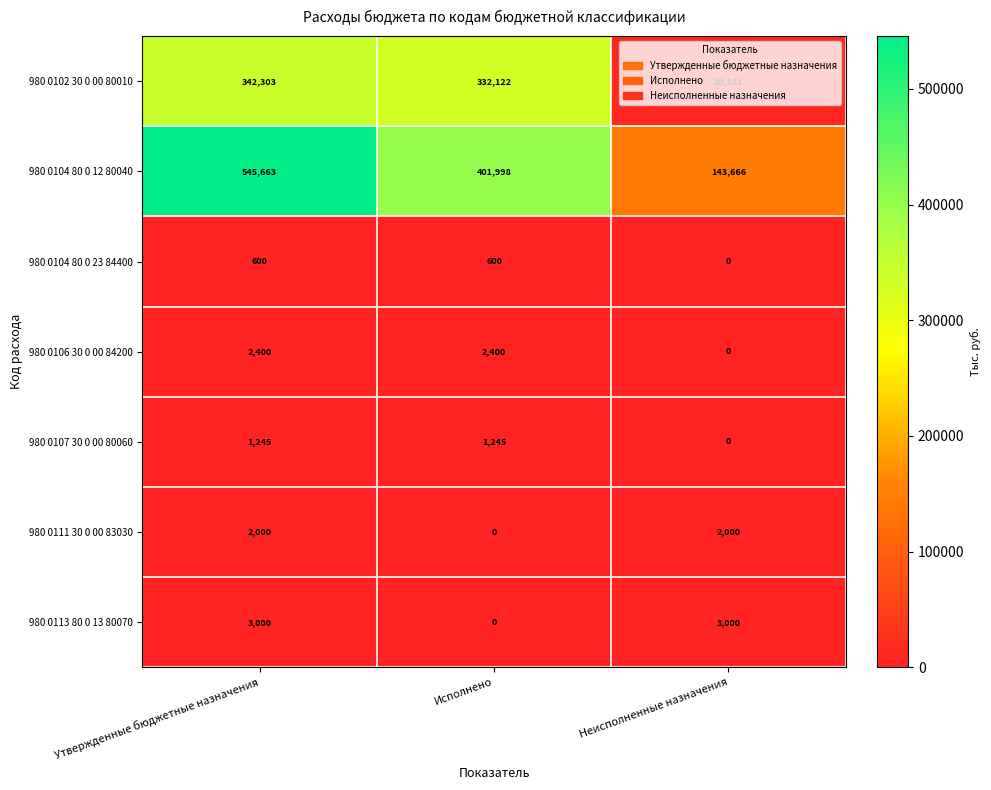

What is the total value across all series at Исполнено?

738365